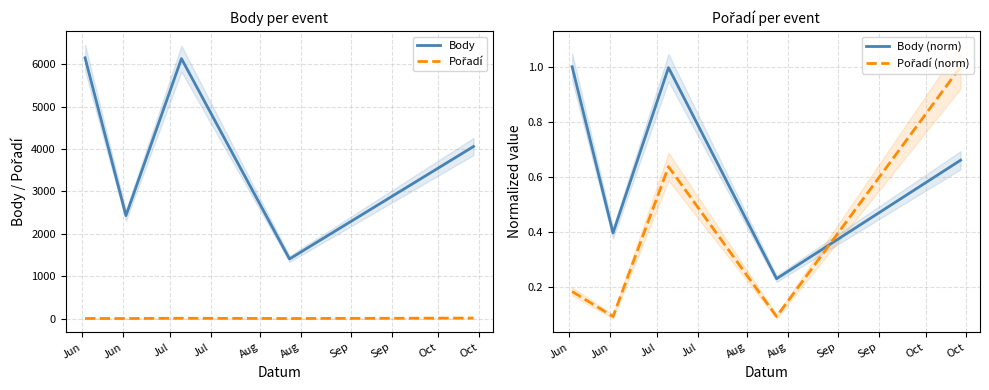

Does the chart display data point markers on the line(s)?

No